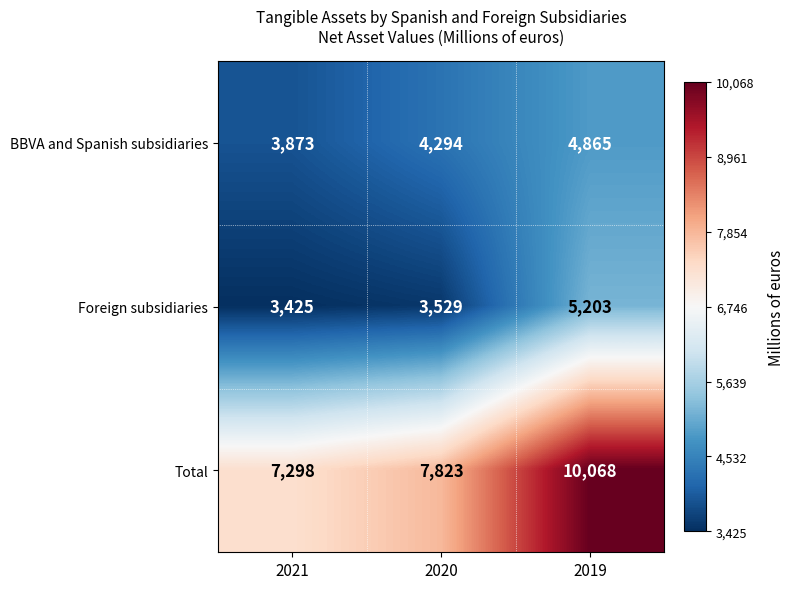

The Total series shows 13978 at 2019. True or false?

False